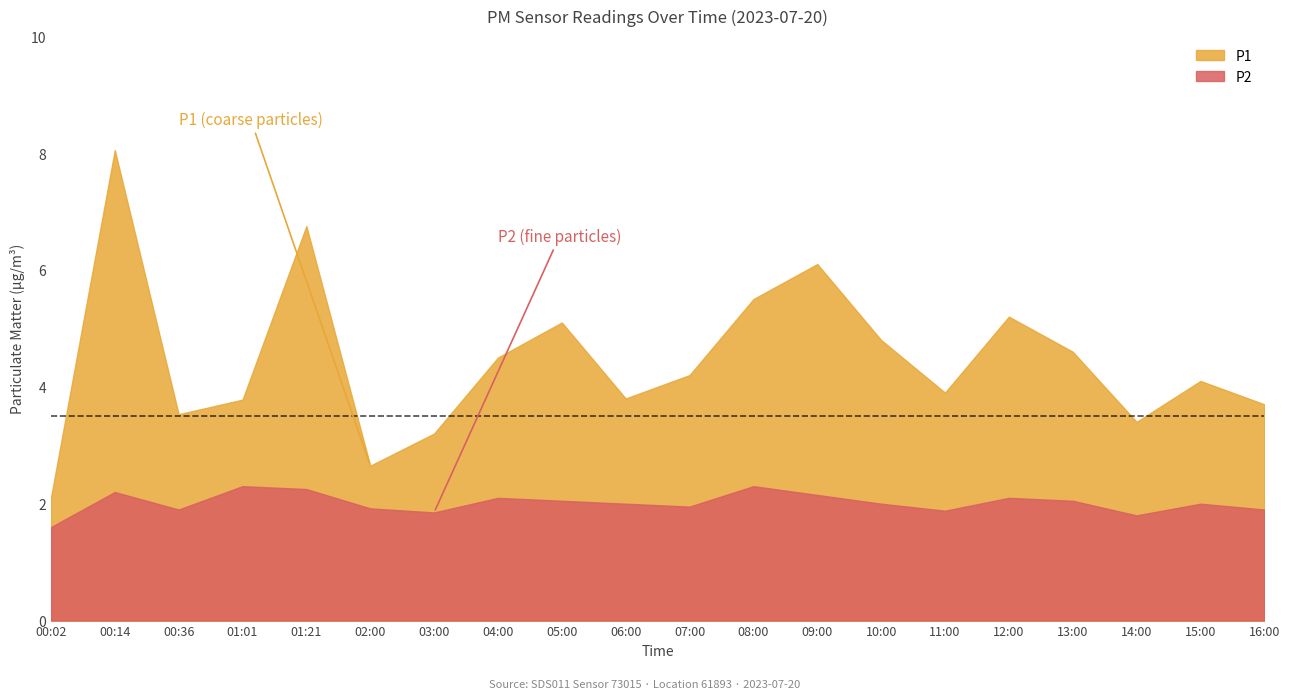

Is it true that P1 equals 8.7 at 09:00?

False